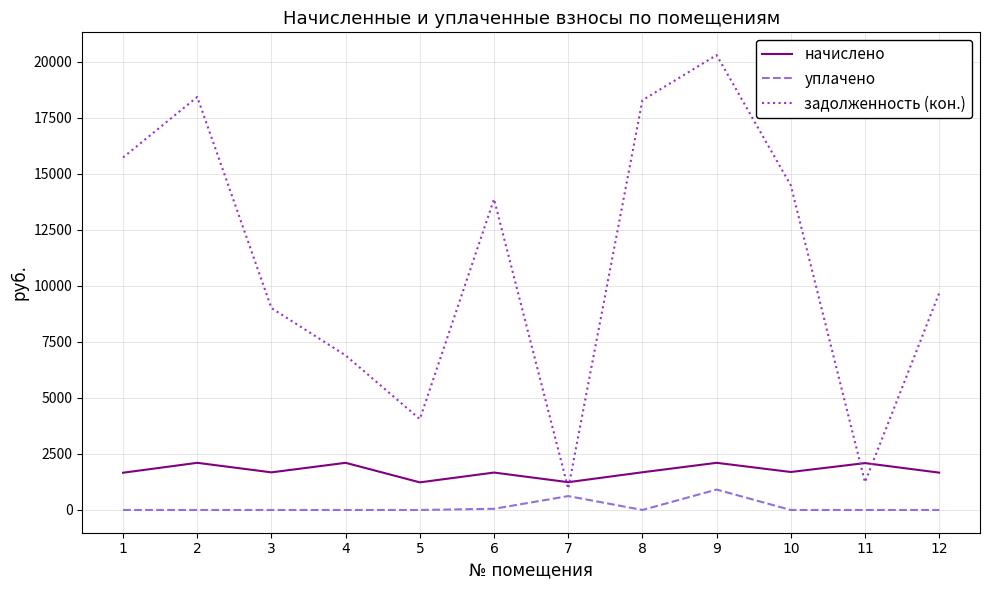

At which label does начислено first exceed 1681?

2